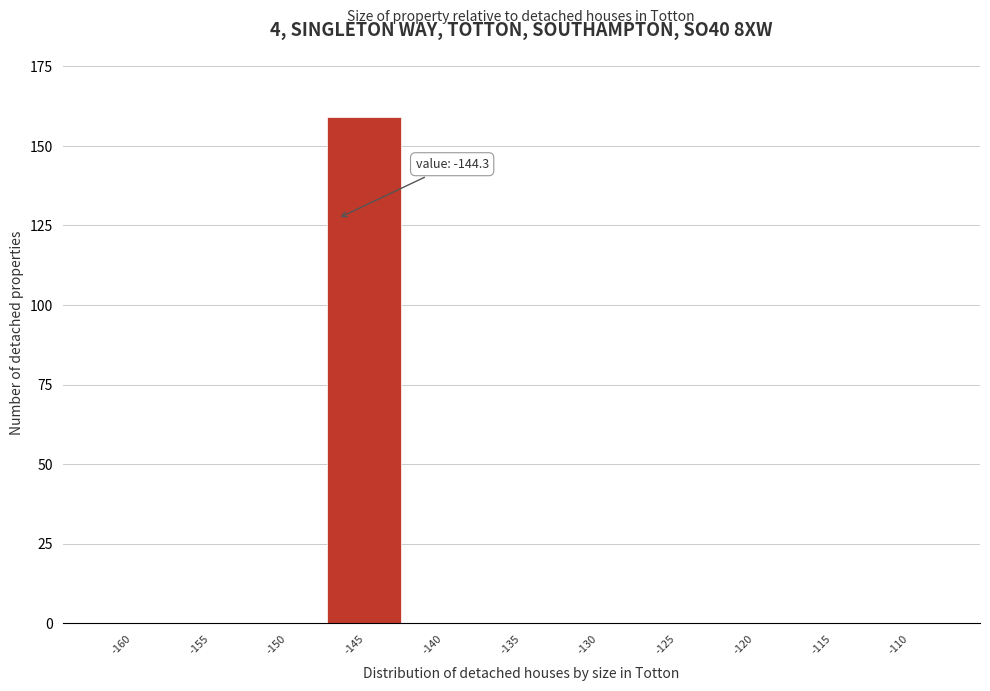

Reading right to left, transcribe all the data shown in this chart.

-110=0	-115=0	-120=0	-125=0	-130=0	-135=0	-140=0	-145=159	-150=0	-155=0	-160=0